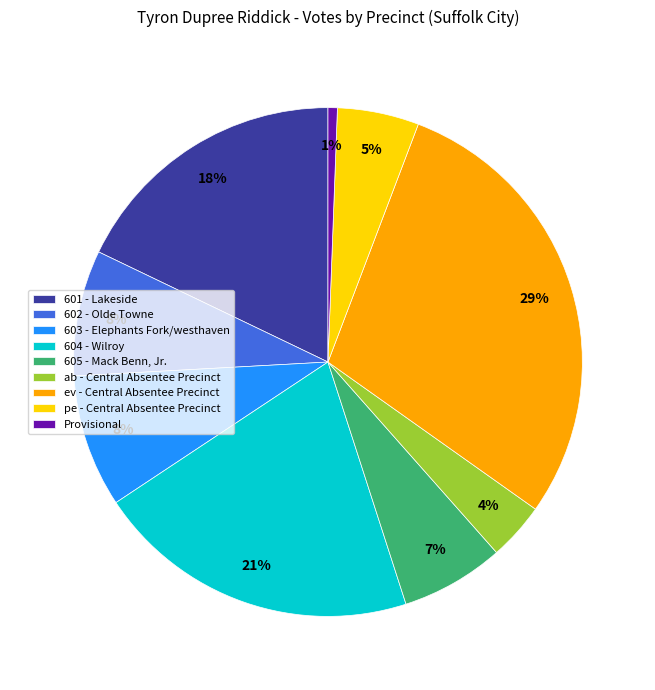

To the nearest percent, what portion does 601 - Lakeside represent?

18%